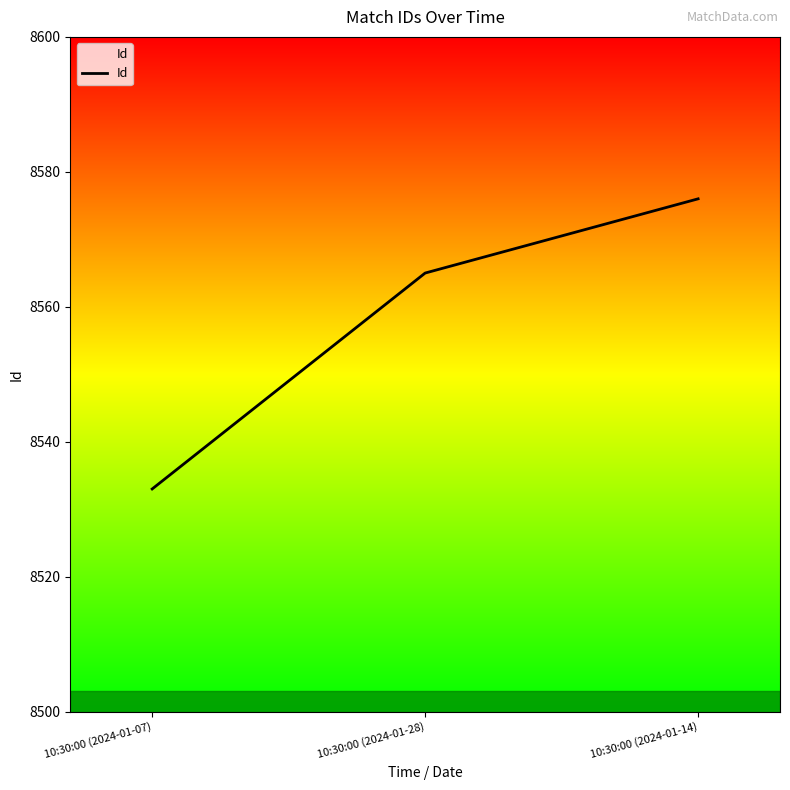

What is the change in value from 10:30:00 (2024-01-28) to 10:30:00 (2024-01-14)?

+11